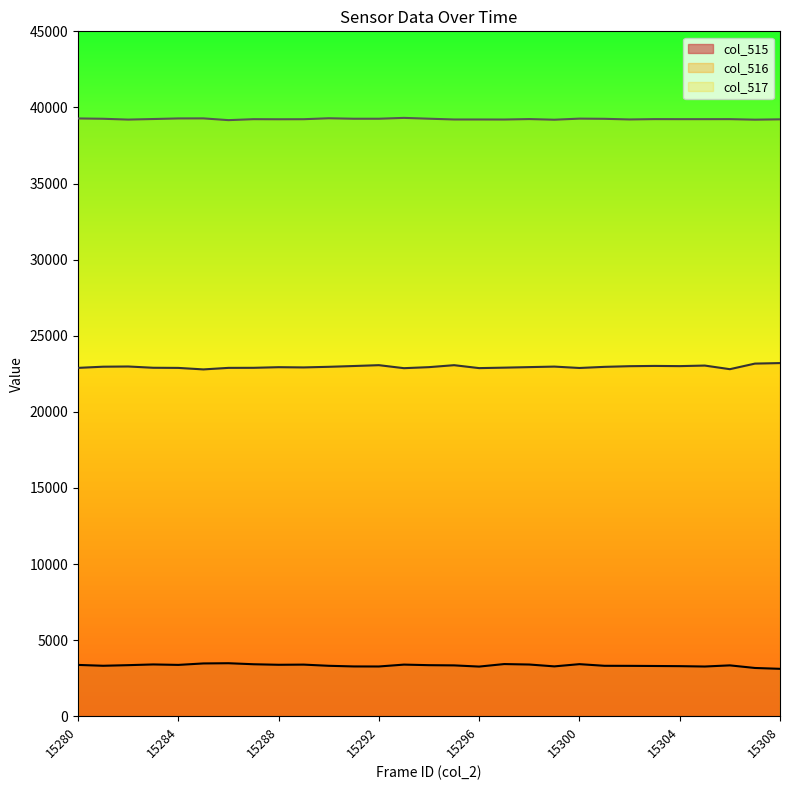

At which category does the chart reach its minimum across all series?

15308